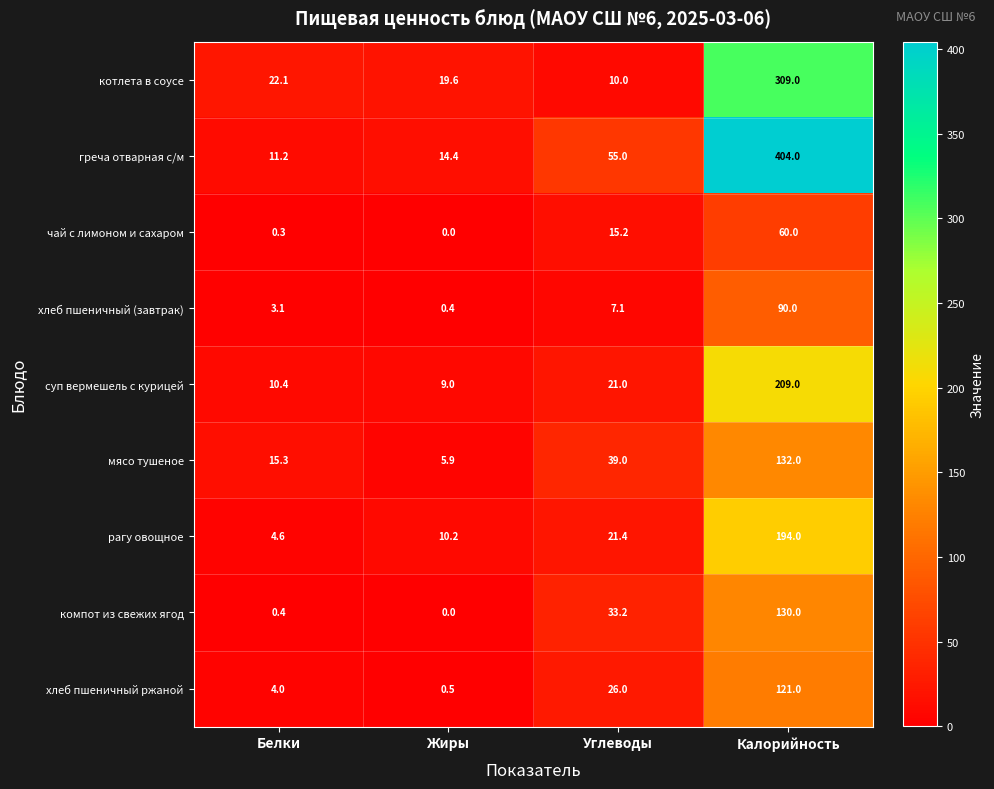

At which category is the sum across all series the highest?

Калорийность